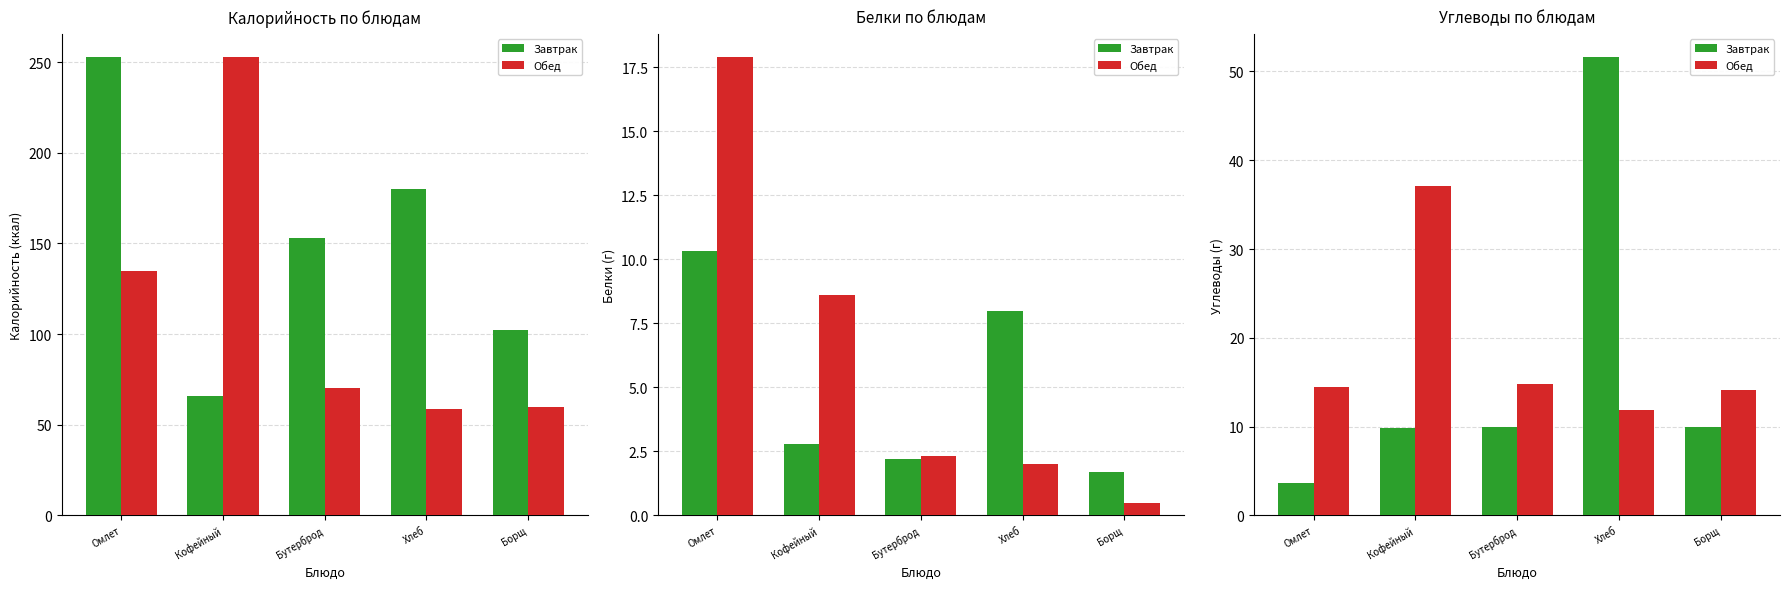

List the series in order of their peak value, highest first.

Завтрак, Обед